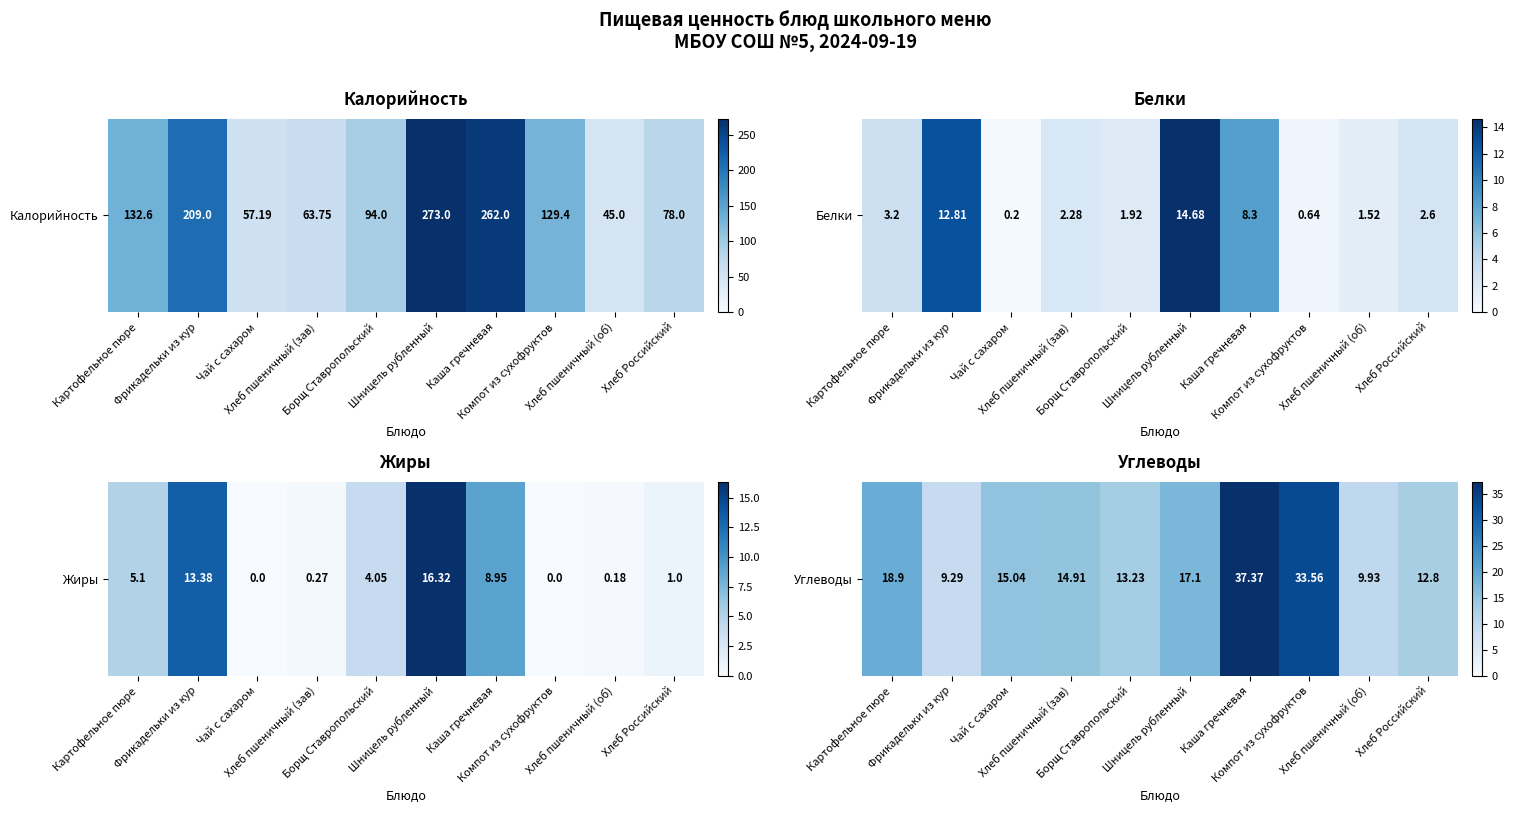

What is the average value?

18.2